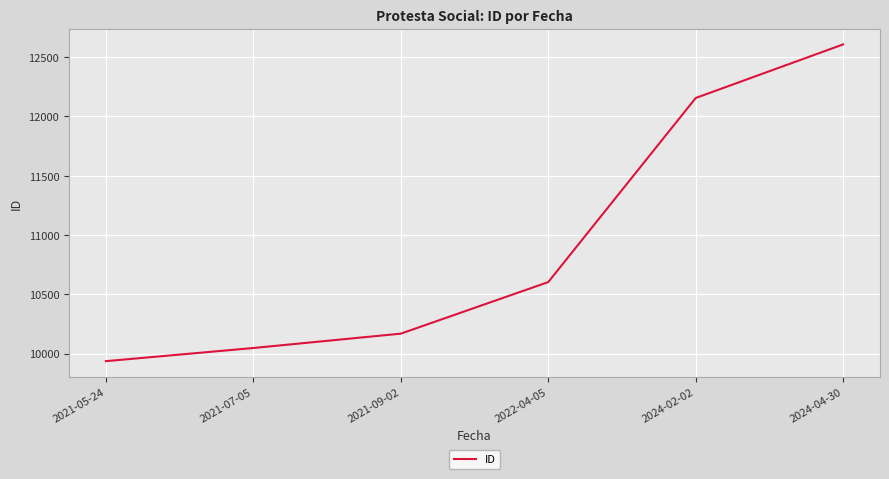

What value does the data have at 2021-09-02, to the nearest 100?

10200